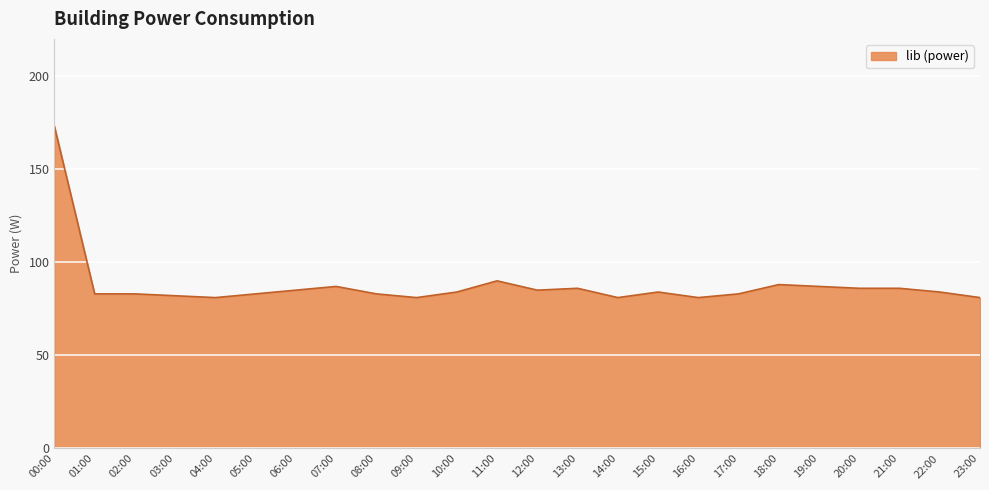

At which label is the value closest to 127?

11:00